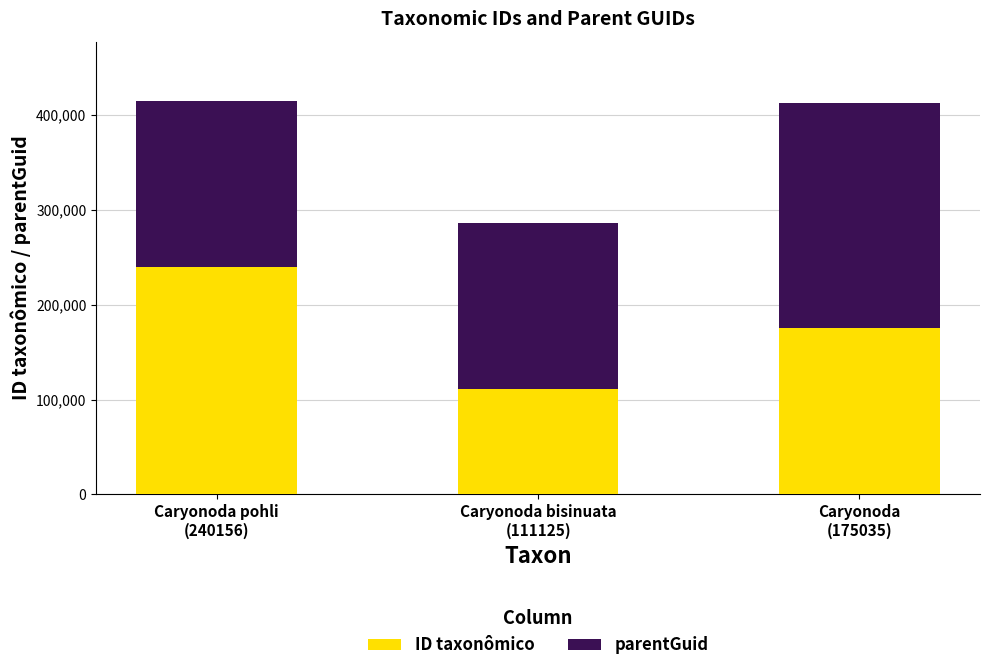

What is the sum of all ID taxonômico values?

526316